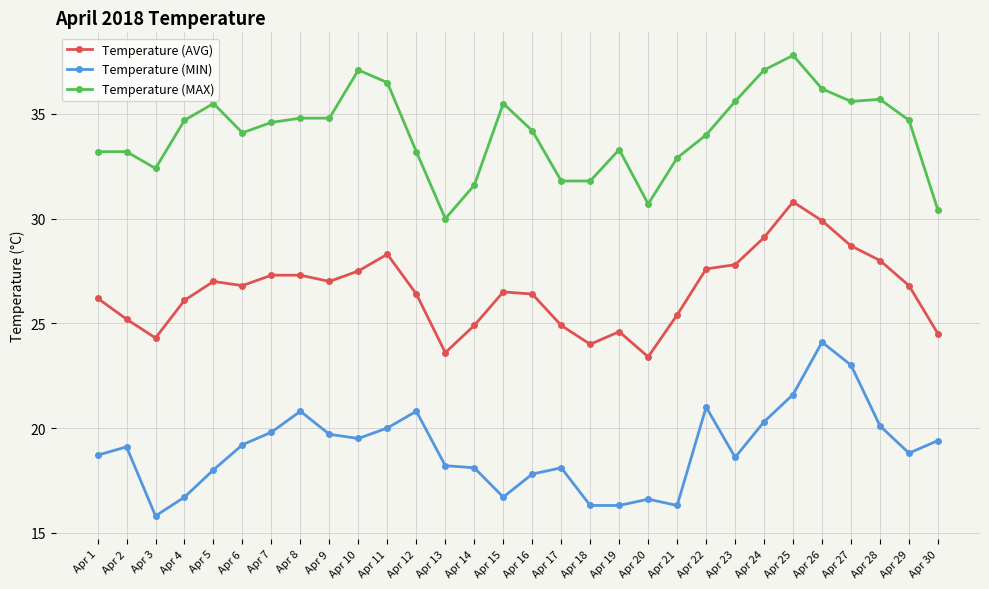

Reading left to right, what are all the values shown in this chart?

Temperature (AVG): 26.2	25.2	24.3	26.1	27.0	26.8	27.3	27.3	27.0	27.5	28.3	26.4	23.6	24.9	26.5	26.4	24.9	24.0	24.6	23.4	25.4	27.6	27.8	29.1	30.8	29.9	28.7	28.0	26.8	24.5
Temperature (MIN): 18.7	19.1	15.8	16.7	18.0	19.2	19.8	20.8	19.7	19.5	20.0	20.8	18.2	18.1	16.7	17.8	18.1	16.3	16.3	16.6	16.3	21.0	18.6	20.3	21.6	24.1	23.0	20.1	18.8	19.4
Temperature (MAX): 33.2	33.2	32.4	34.7	35.5	34.1	34.6	34.8	34.8	37.1	36.5	33.2	30.0	31.6	35.5	34.2	31.8	31.8	33.3	30.7	32.9	34.0	35.6	37.1	37.8	36.2	35.6	35.7	34.7	30.4